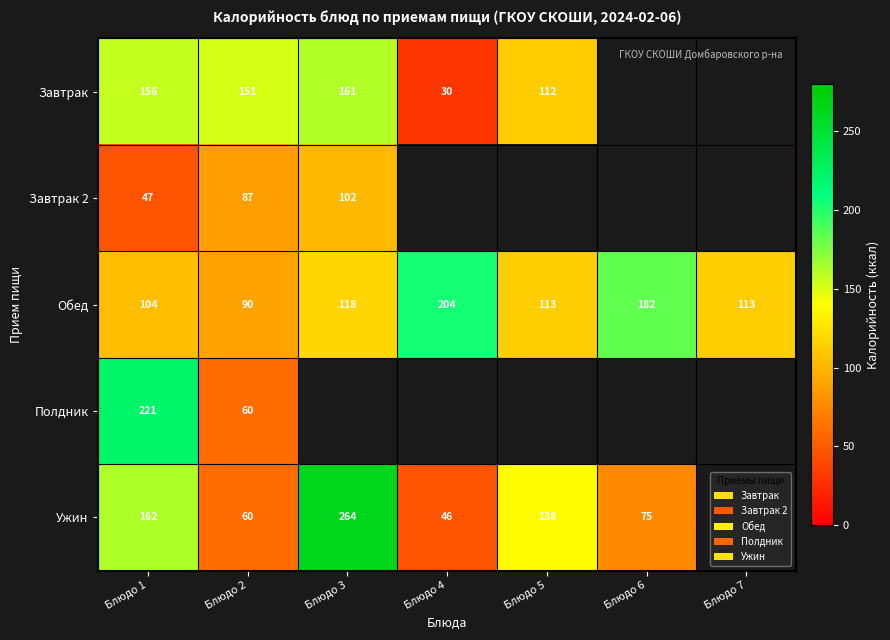

Is it true that Обед equals 182 at Блюдо 6?

True